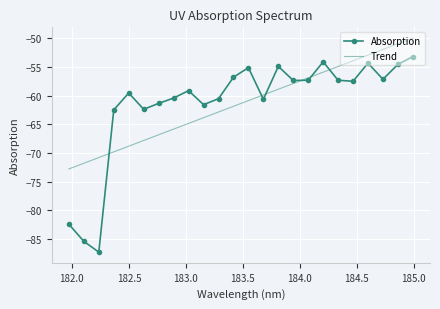

What is the difference between the maximum and minimum values in the Absorption series?

34.1